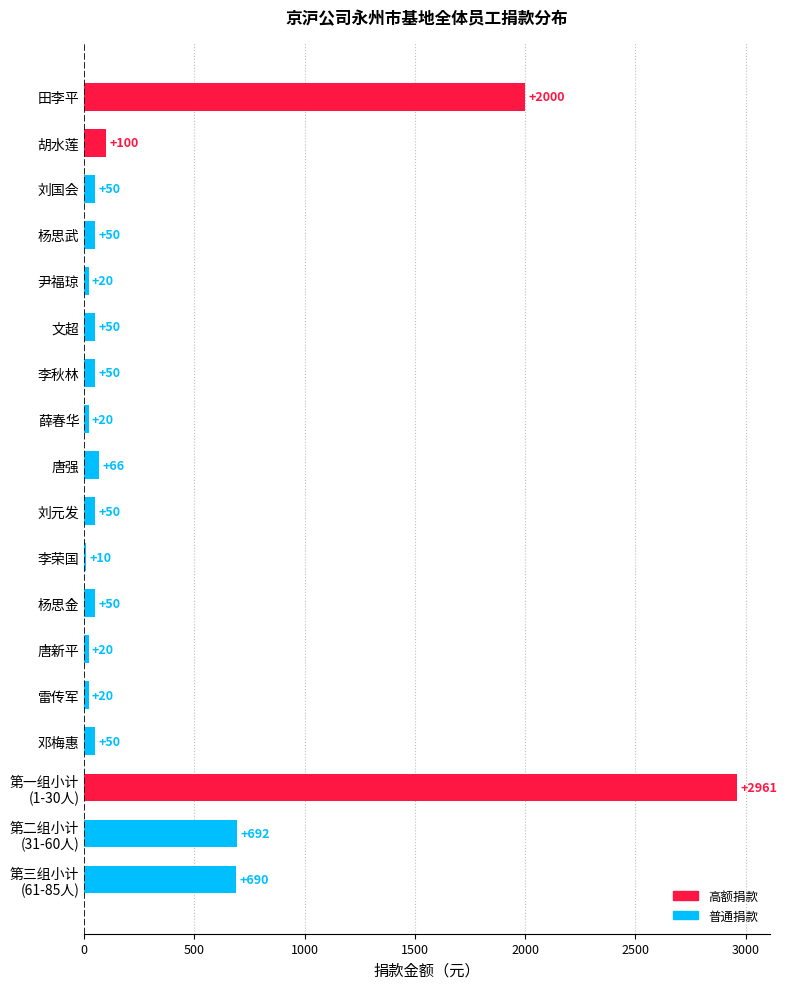

Which label corresponds to the largest value in the chart?

第一组小计
(1-30人)